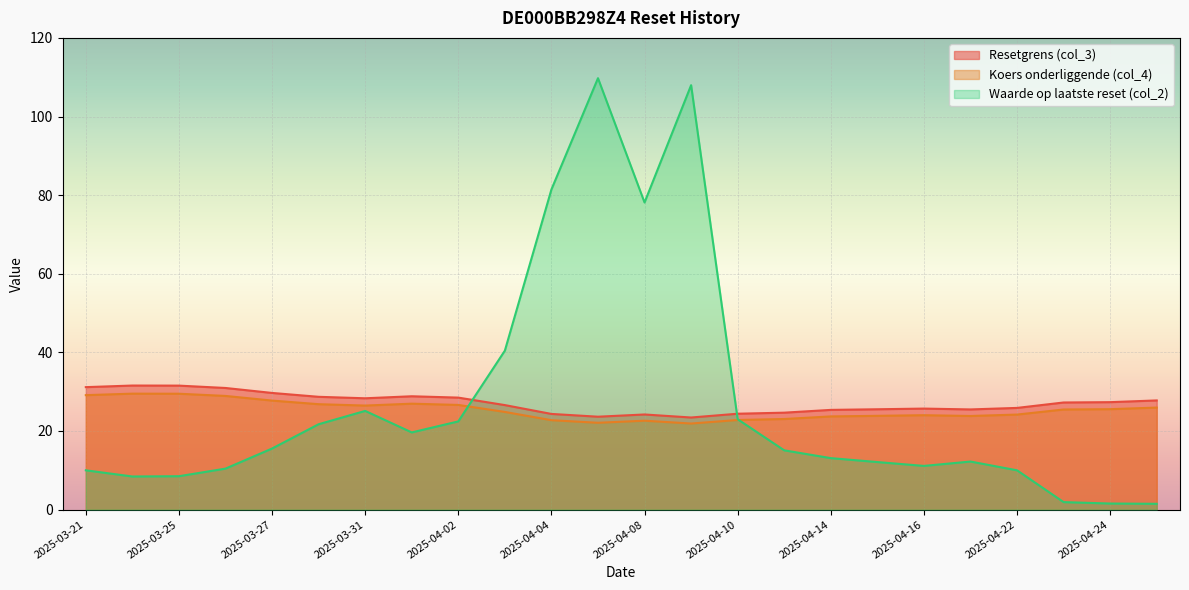

True or false: Resetgrens (col_3) has a value of 25.4 at 2025-04-14.

True